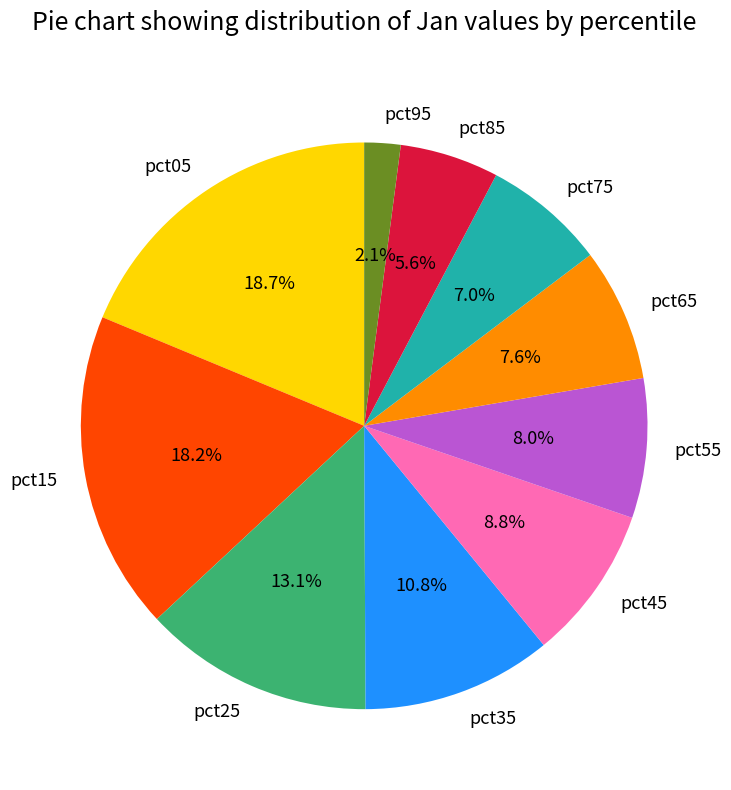

Which category has the biggest portion of the pie?

pct05